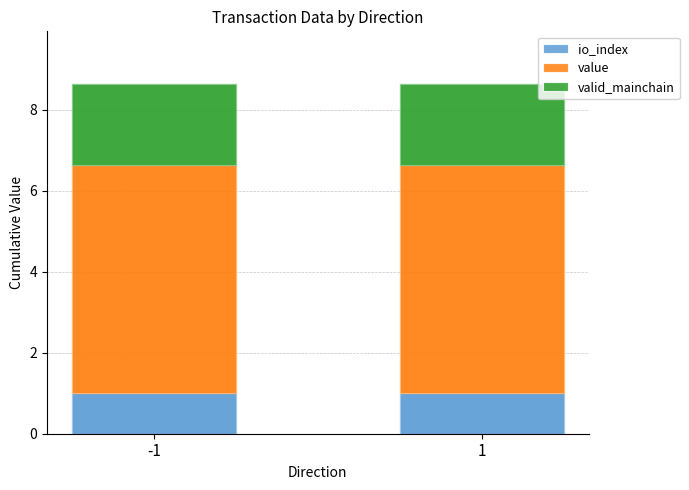

What is the total value across all series at 1?

8.6